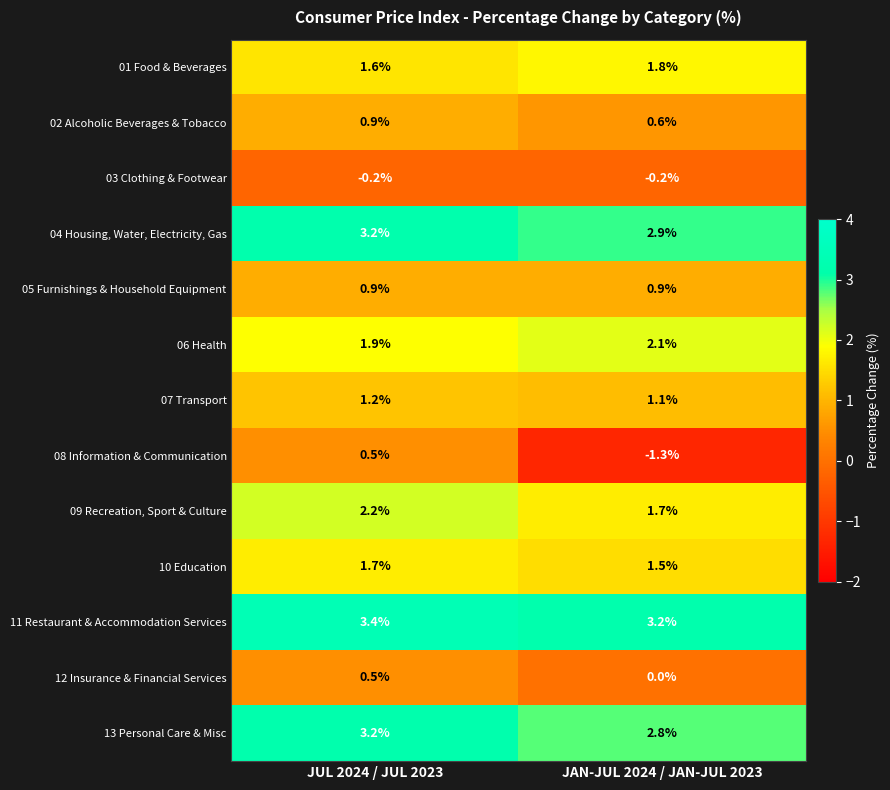

List the labels in order of 01 Food & Beverages value, largest first.

JAN-JUL 2024 / JAN-JUL 2023, JUL 2024 / JUL 2023